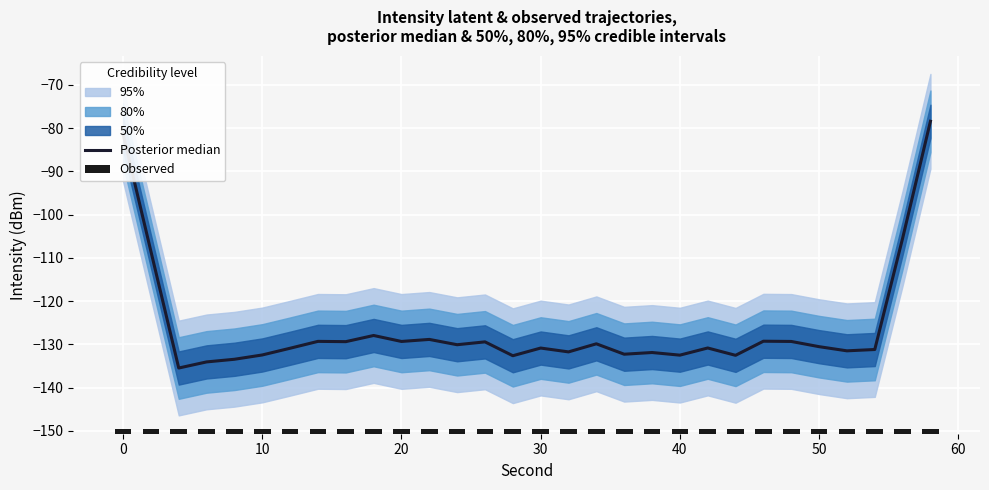

Reading left to right, transcribe all the data shown in this chart.

Posterior median: -81.3	-108.5	-135.5	-134.1	-133.5	-132.5	-130.9	-129.3	-129.4	-128.0	-129.3	-128.9	-130.1	-129.4	-132.6	-130.9	-131.7	-129.9	-132.3	-131.9	-132.5	-130.8	-132.5	-129.3	-129.3	-130.5	-131.5	-131.2	-105.5	-78.4
Observed: 1.0	1.0	1.0	1.0	1.0	1.0	1.0	1.0	1.0	1.0	1.0	1.0	1.0	1.0	1.0	1.0	1.0	1.0	1.0	1.0	1.0	1.0	1.0	1.0	1.0	1.0	1.0	1.0	1.0	1.0